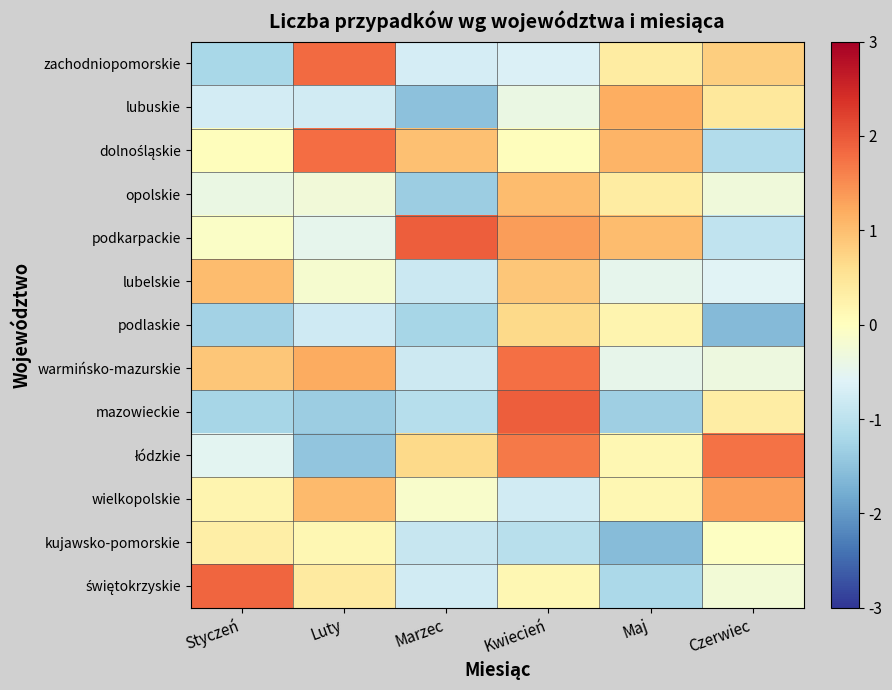

At how many categories does at least one series exceed 1?

6